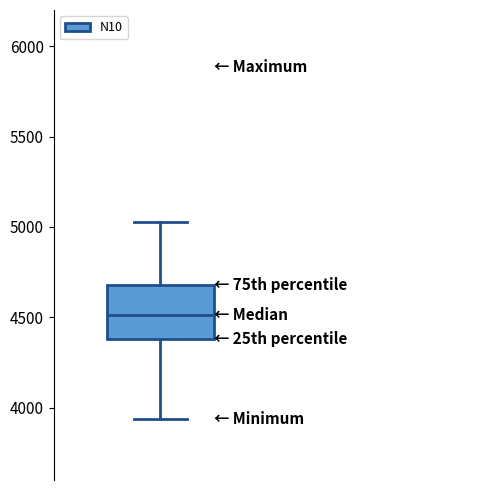

Where does the median line of the box sit on the y-axis? The values are not printed on the chart, so give them approximately, as read against the axis.

4500